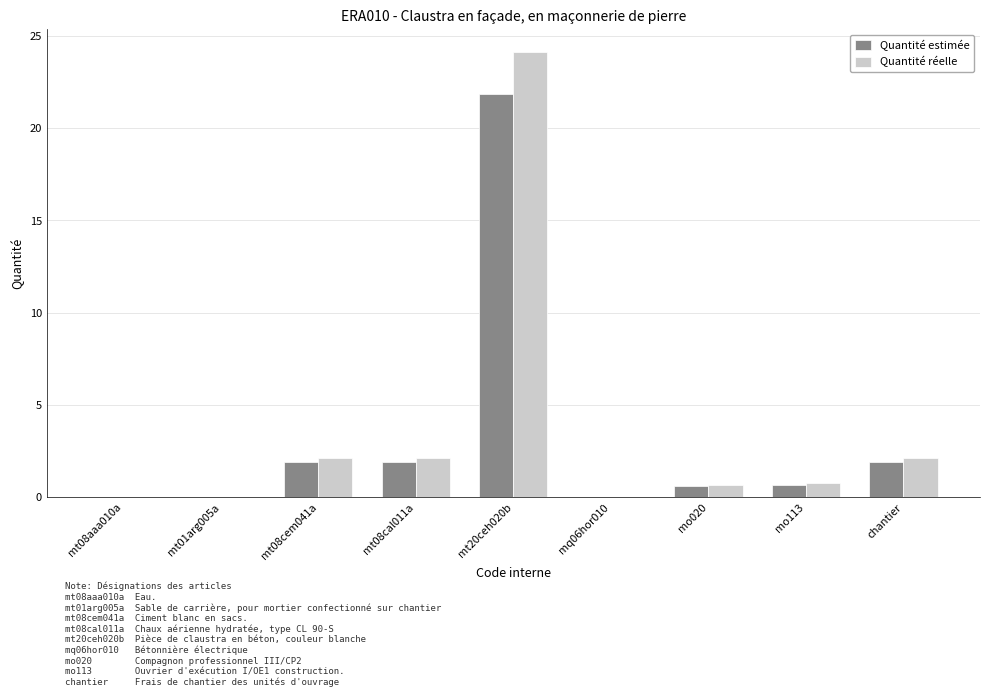

Between mt20ceh020b and mo113, which series saw the biggest shift?

Quantité réelle